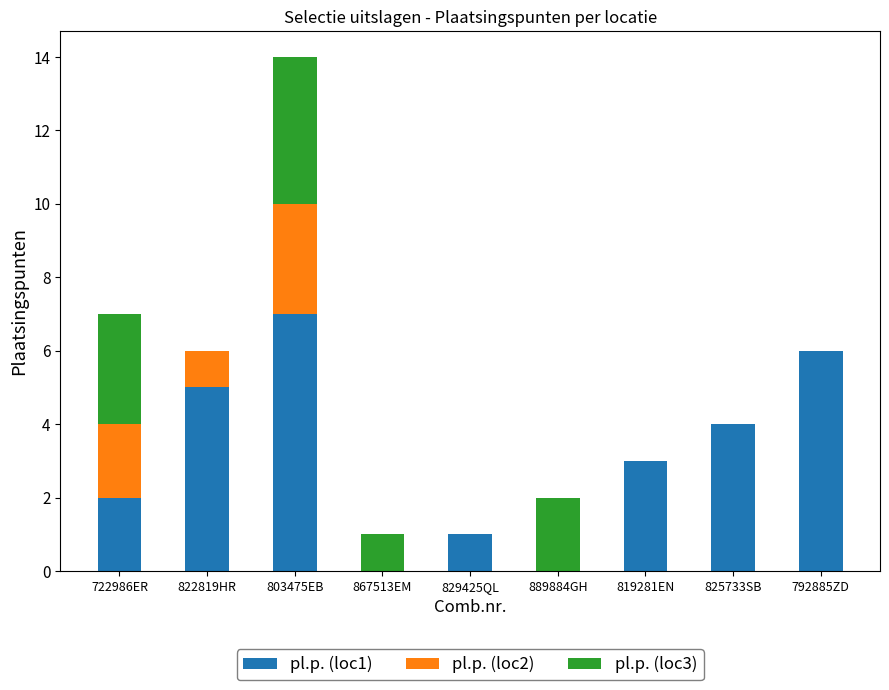

Are the bars grouped side by side (vs. stacked)?

No